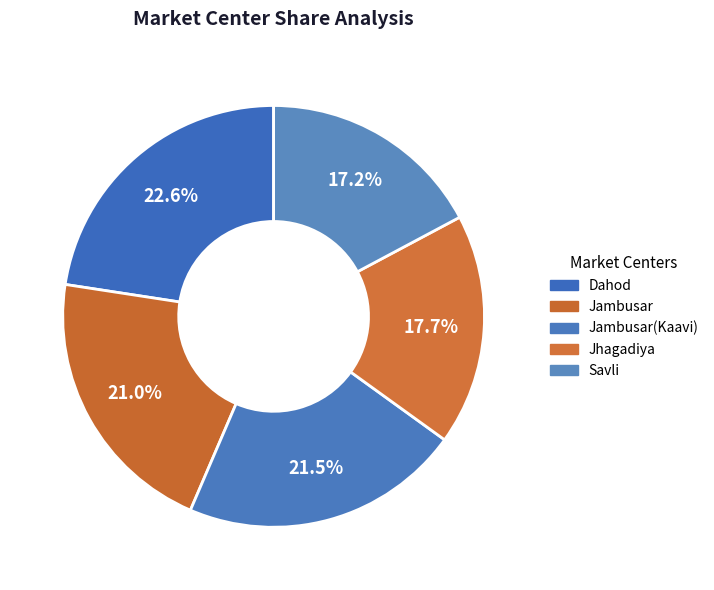

Does any single category account for the majority?

No